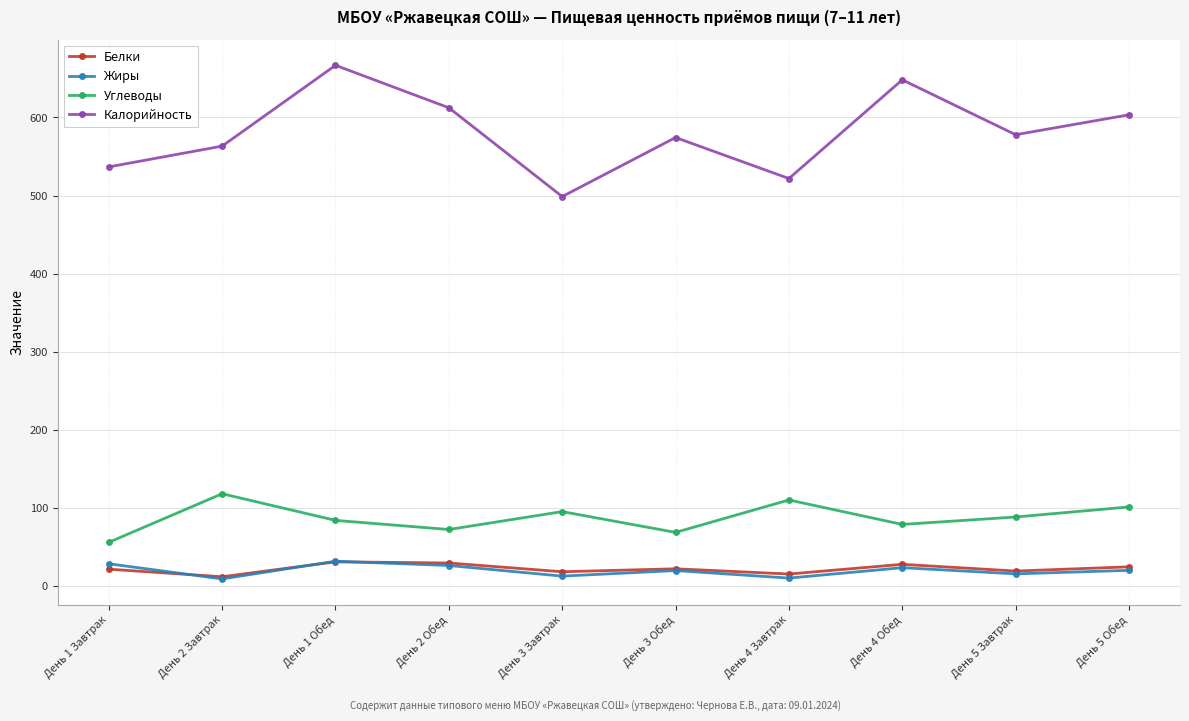

At which label does Калорийность first exceed 577?

День 1 Обед